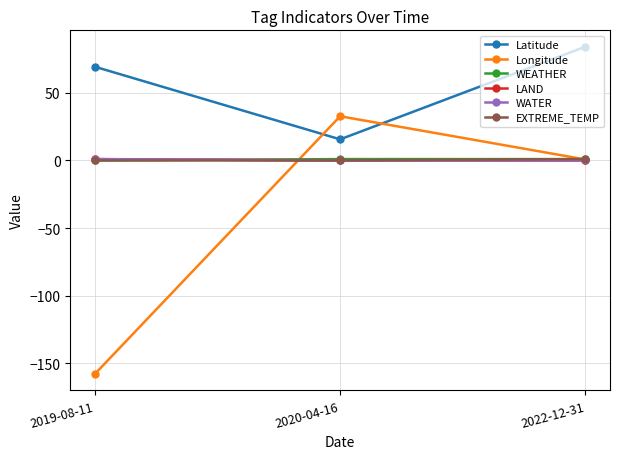

Which series changed the most between 2019-08-11 and 2022-12-31?

Longitude